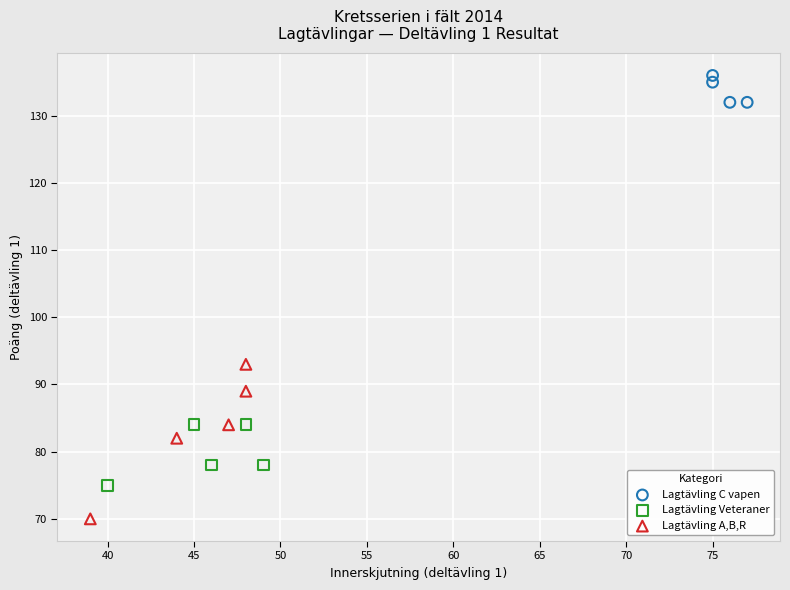

Which series contains the highest Y value?

Lagtävling C vapen